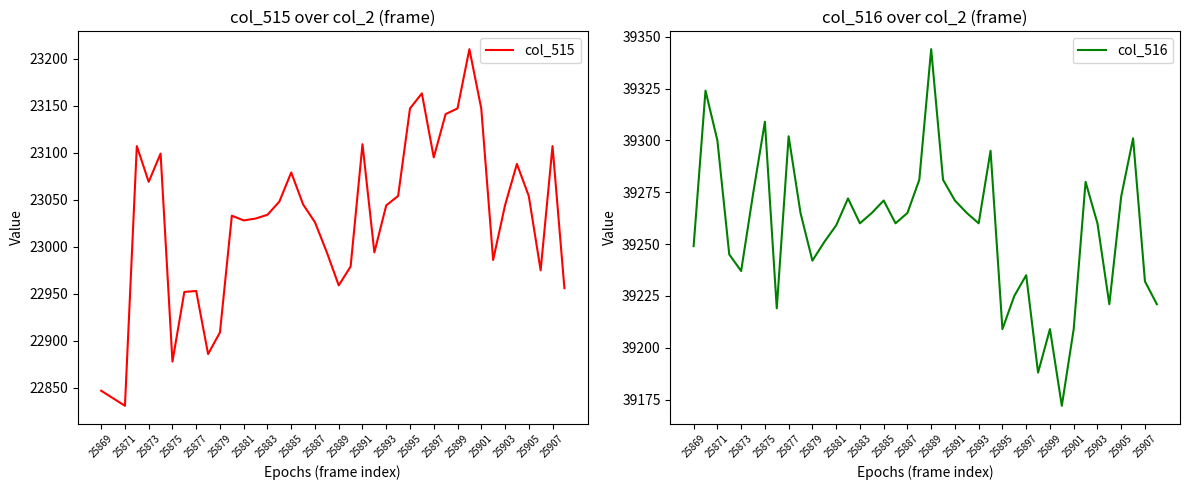

True or false: col_515 and col_516 cross at least once.

False